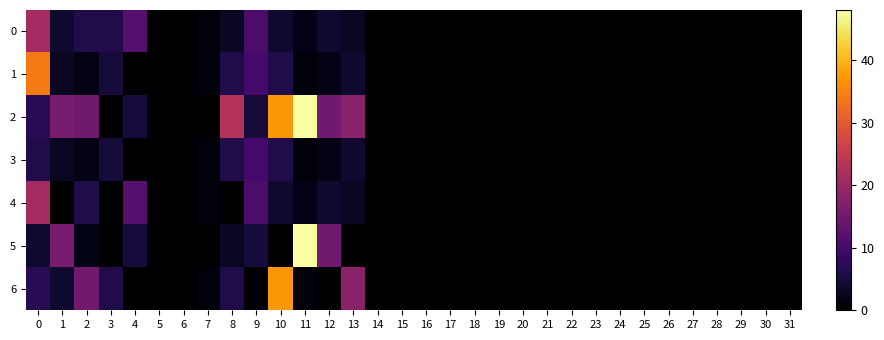

How many categories are shown in the chart?

32